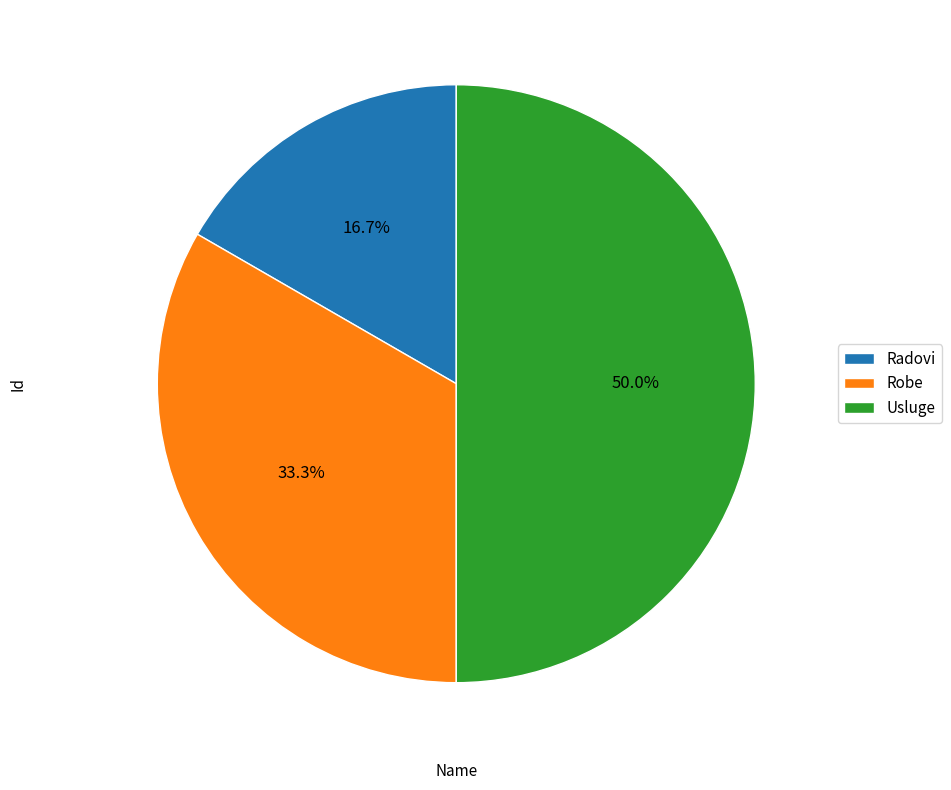

Which category has the biggest portion of the pie?

Usluge